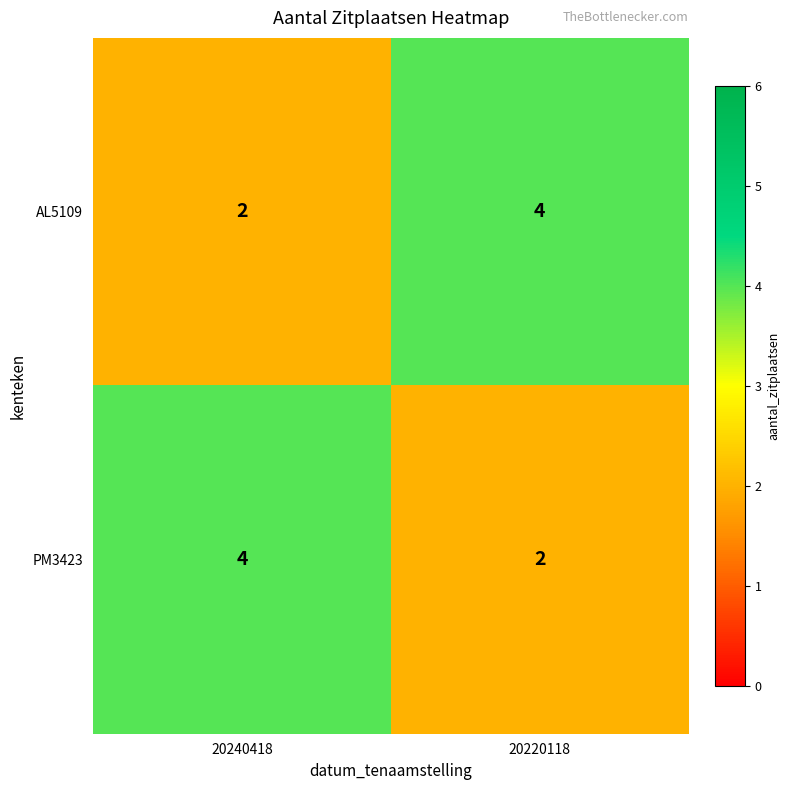

What is the approximate value of AL5109 at 20220118?

4